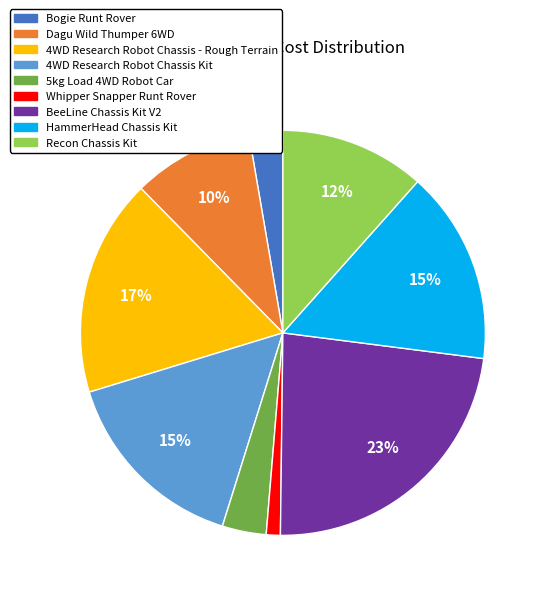

To the nearest percent, what is the difference between the HammerHead Chassis Kit and 4WD Research Robot Chassis - Rough Terrain slice percentages?

2%